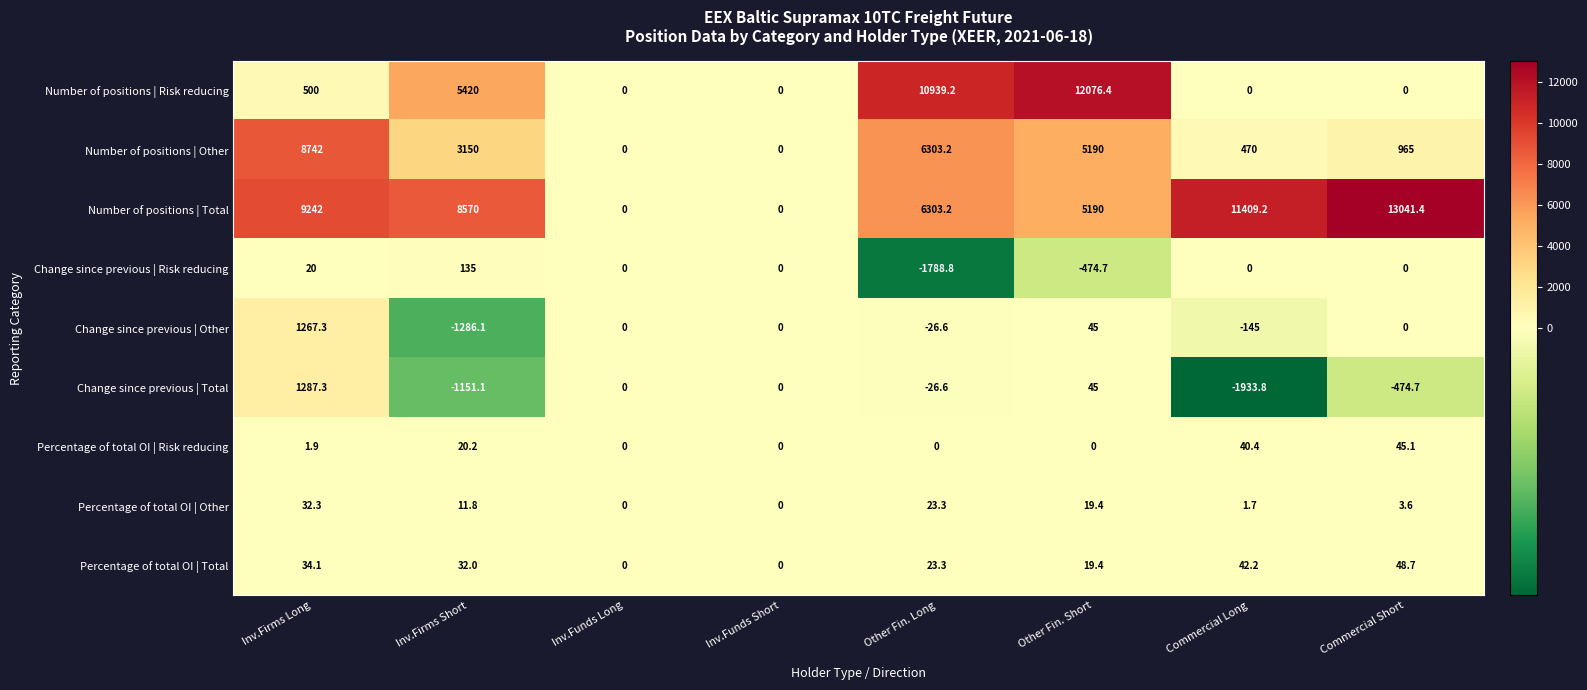

What is the spread (max minus min) of values at Commercial Long?

13343.0